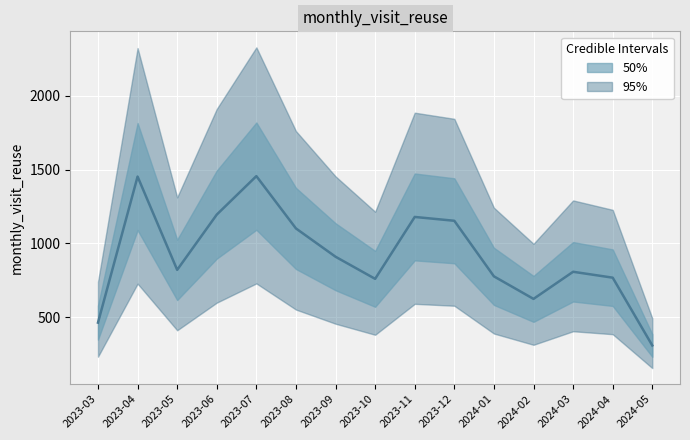

Is it true that the value at 2023-12 is 1153?

True